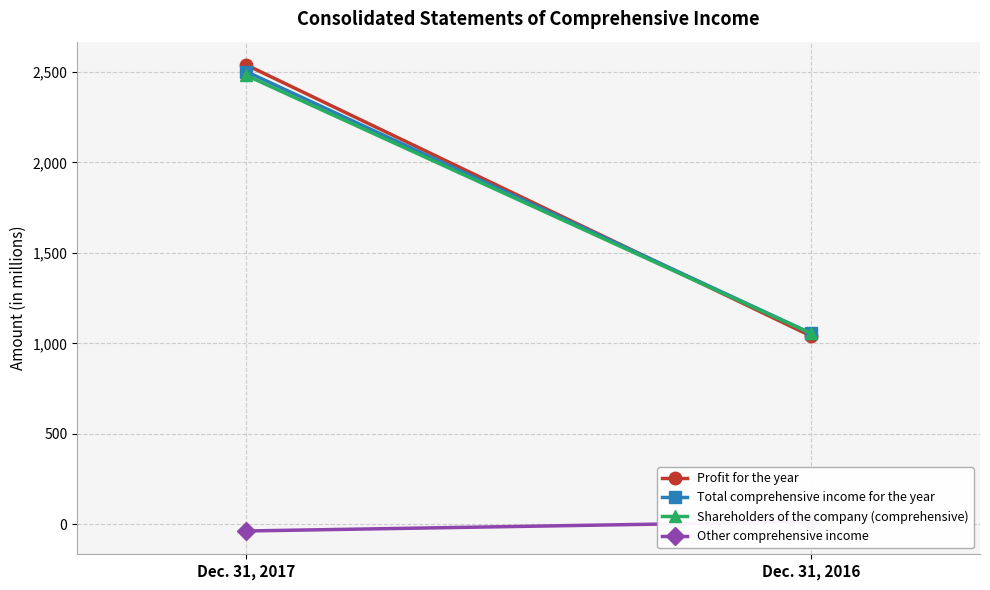

Rank the series by their maximum value, from highest to lowest.

Profit for the year, Total comprehensive income for the year, Shareholders of the company (comprehensive), Other comprehensive income